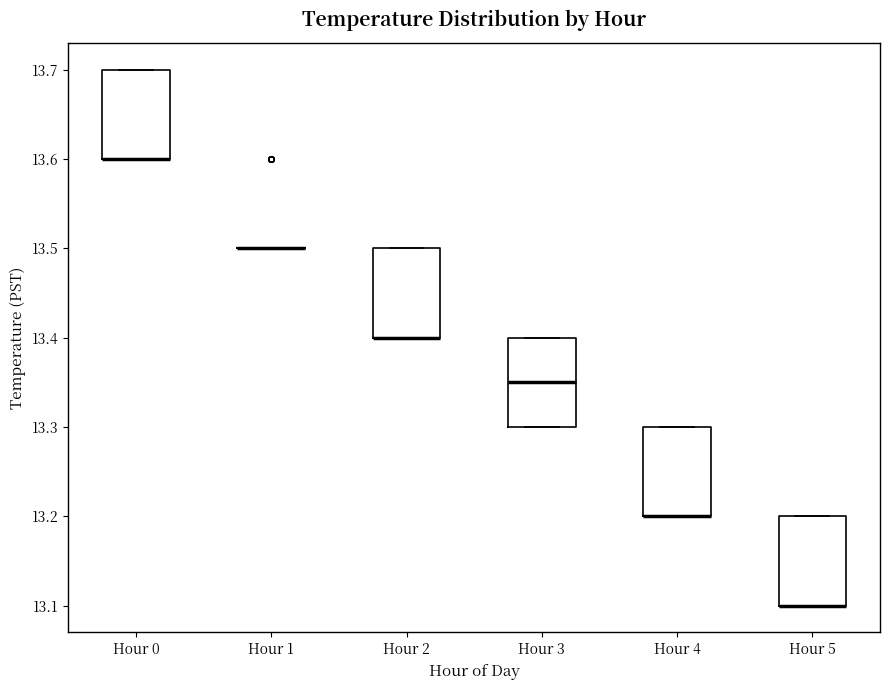

Where is the upper edge of the box for Hour 4 on the y-axis? The values are not printed on the chart, so give them approximately, as read against the axis.

13.30